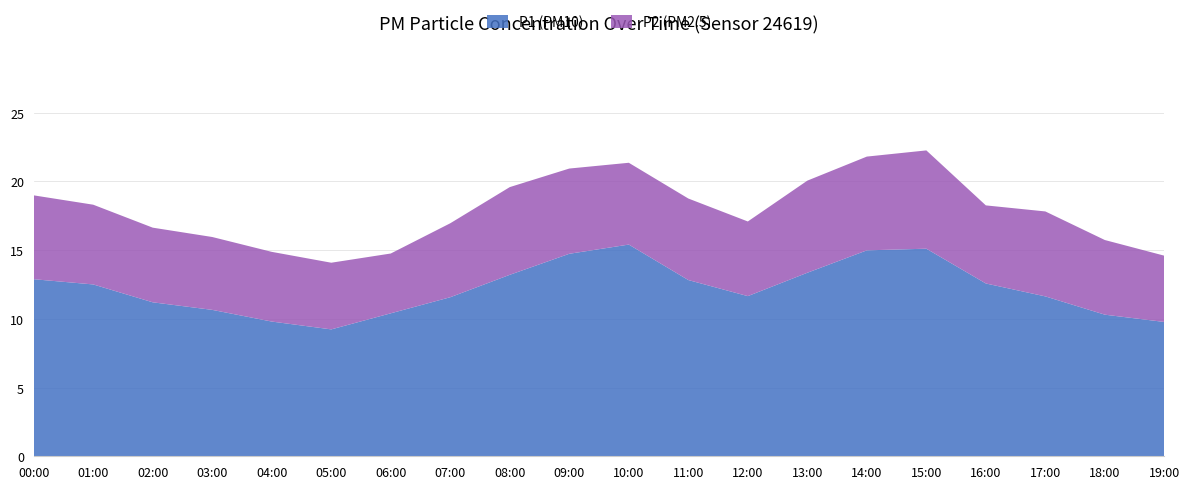

Reading left to right, what are all the values shown in this chart?

P1: 00:00=12.9	01:00=12.5	02:00=11.2	03:00=10.7	04:00=9.8	05:00=9.2	06:00=10.4	07:00=11.6	08:00=13.2	09:00=14.7	10:00=15.4	11:00=12.8	12:00=11.7	13:00=13.3	14:00=15.0	15:00=15.1	16:00=12.6	17:00=11.6	18:00=10.3	19:00=9.8
P2: 00:00=6.1	01:00=5.8	02:00=5.4	03:00=5.3	04:00=5.1	05:00=4.8	06:00=4.3	07:00=5.4	08:00=6.4	09:00=6.2	10:00=6.0	11:00=5.9	12:00=5.4	13:00=6.7	14:00=6.8	15:00=7.2	16:00=5.7	17:00=6.2	18:00=5.4	19:00=4.8